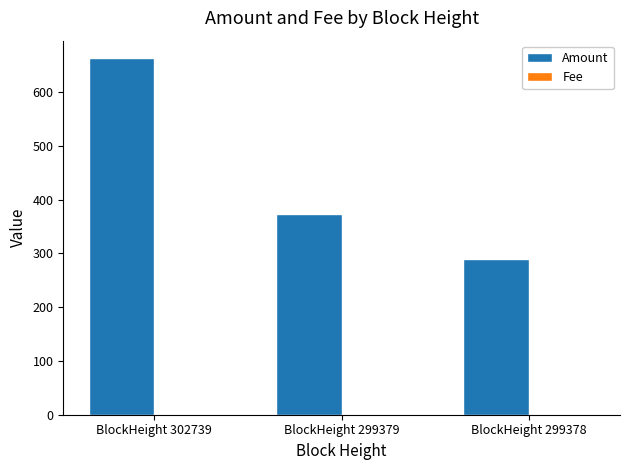

Which series has the largest total across all categories?

Amount